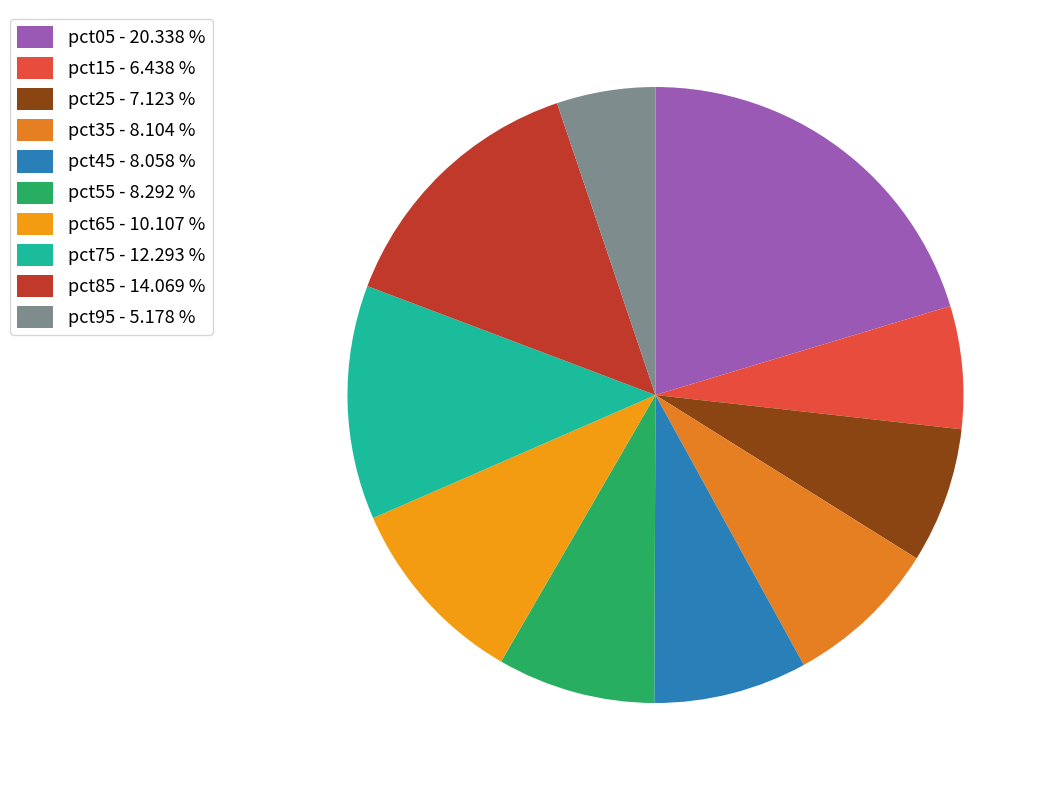

Is there any slice that represents more than half of the pie?

No